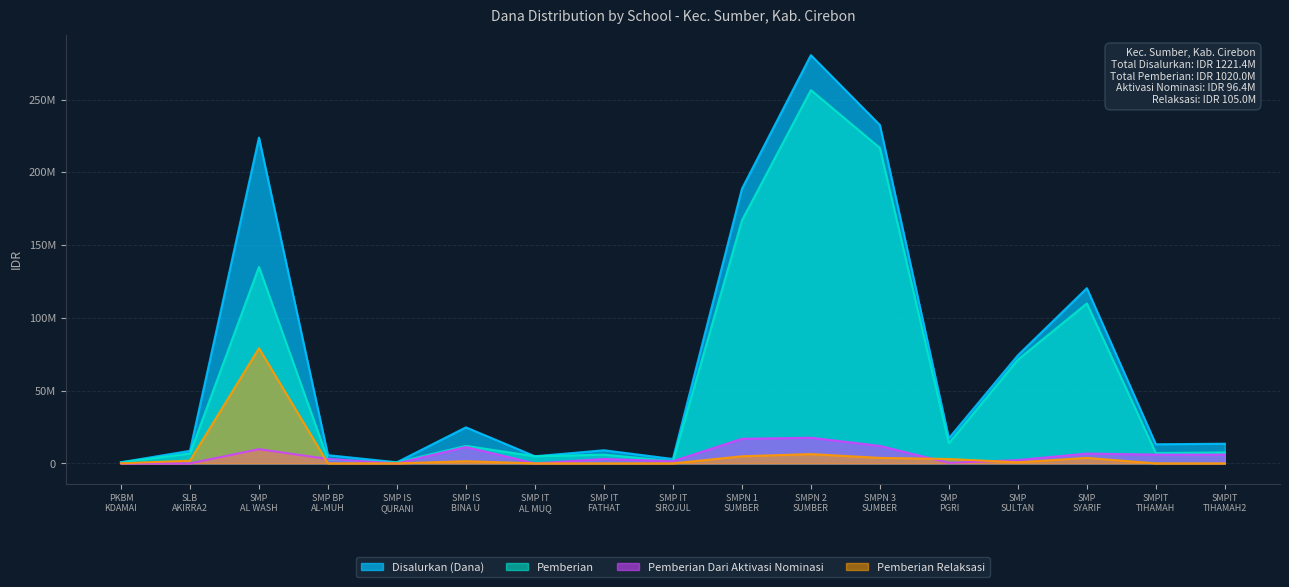

How many values in the Pemberian Relaksasi series are below 750000?

8